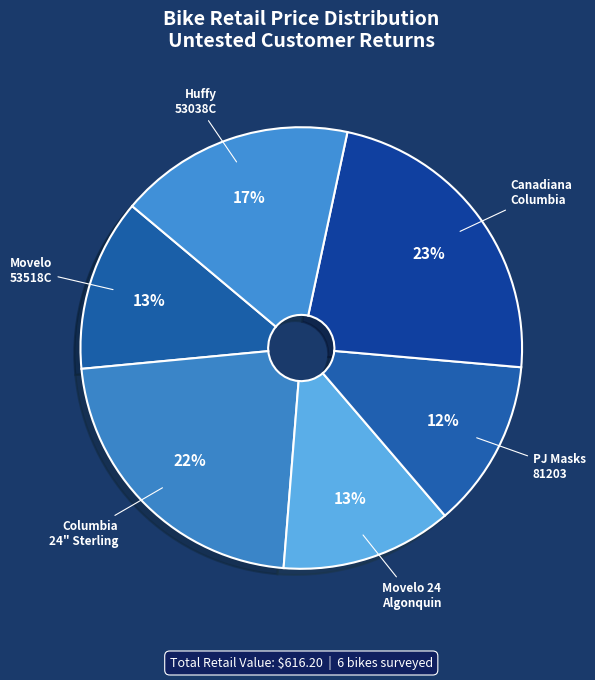

Between Huffy 53038C and Columbia 24" Sterling, which is larger?

Columbia 24" Sterling